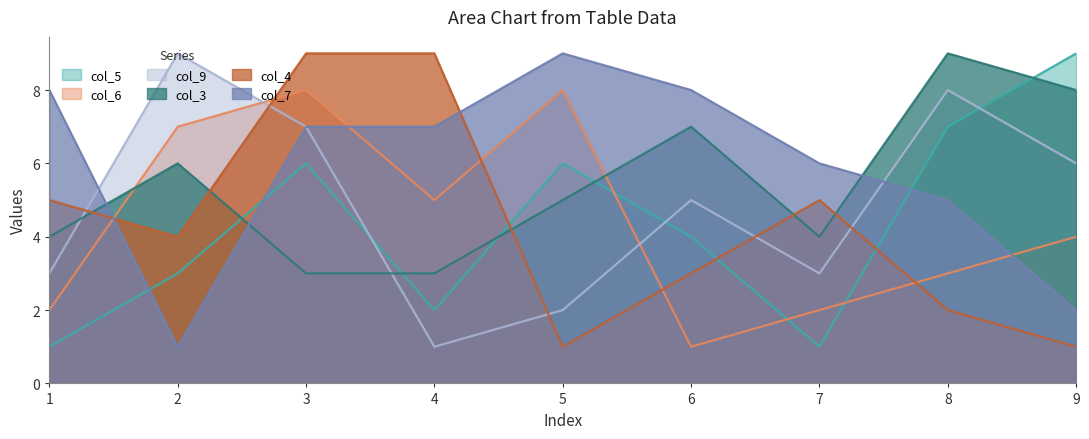

The col_5 series shows 2 at 4. True or false?

True